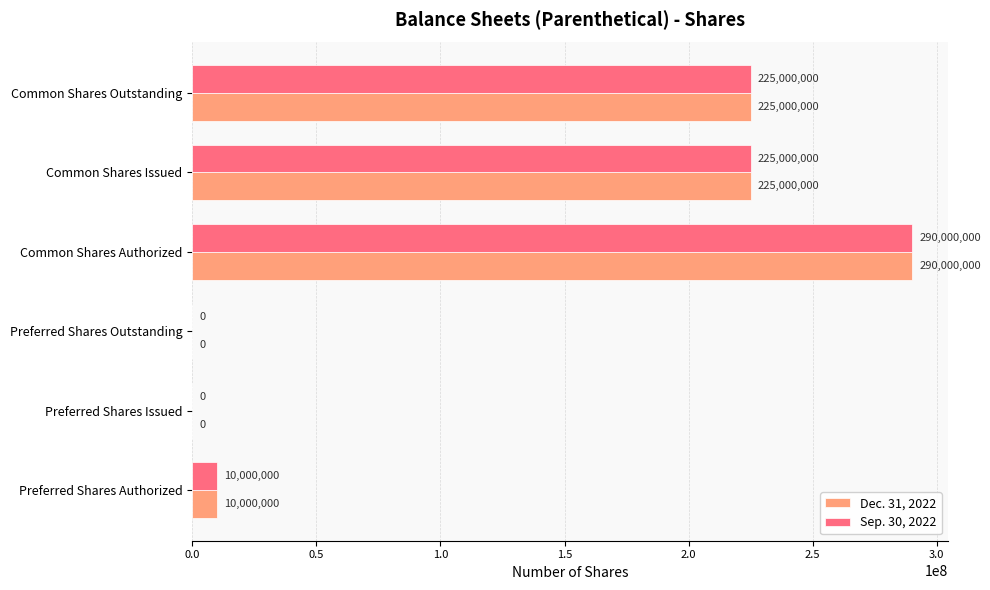

What is the highest value of the Dec. 31, 2022 series?

290000000